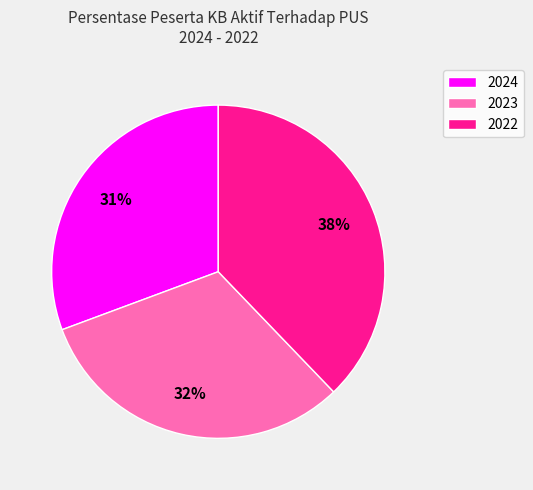

The 2022 slice represents 45% of the pie. True or false?

False